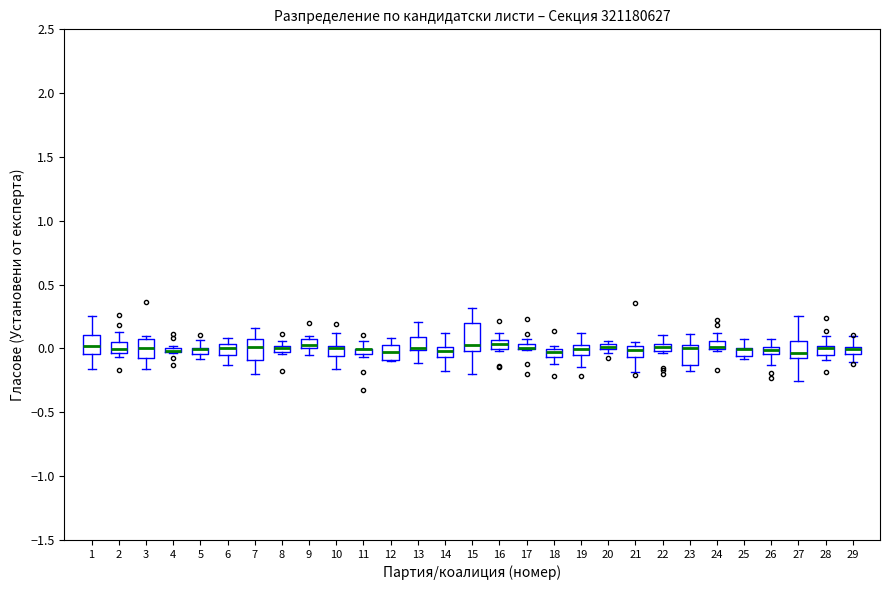

Where does the upper whisker of the box at x = 2 end on the y-axis? The values are not printed on the chart, so give them approximately, as read against the axis.

0.15